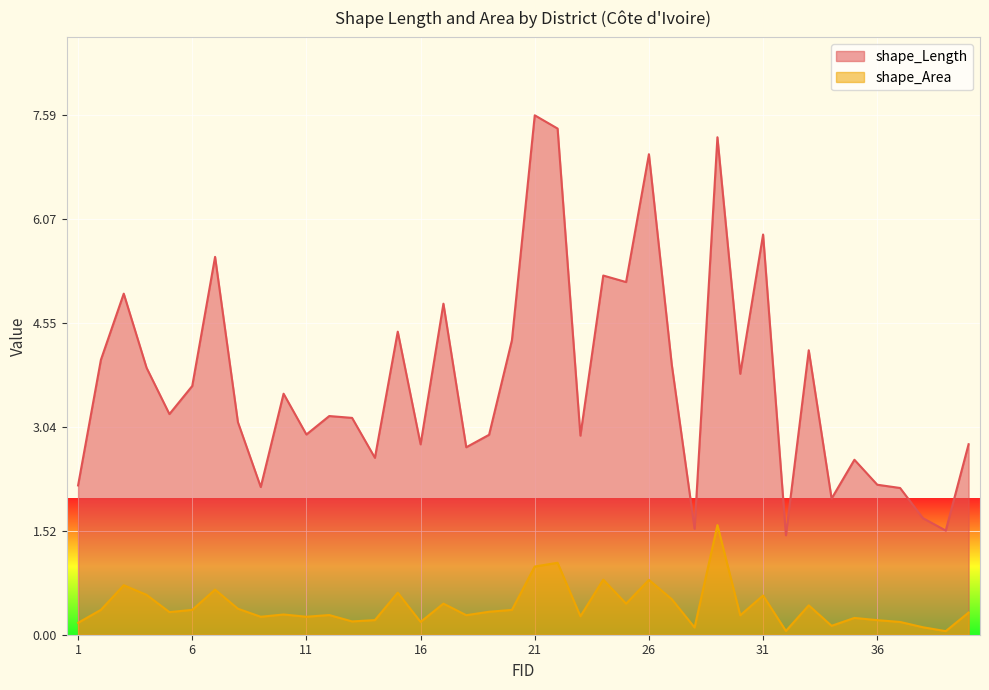

Is it true that shape_Area equals 0.1 at 32?

True